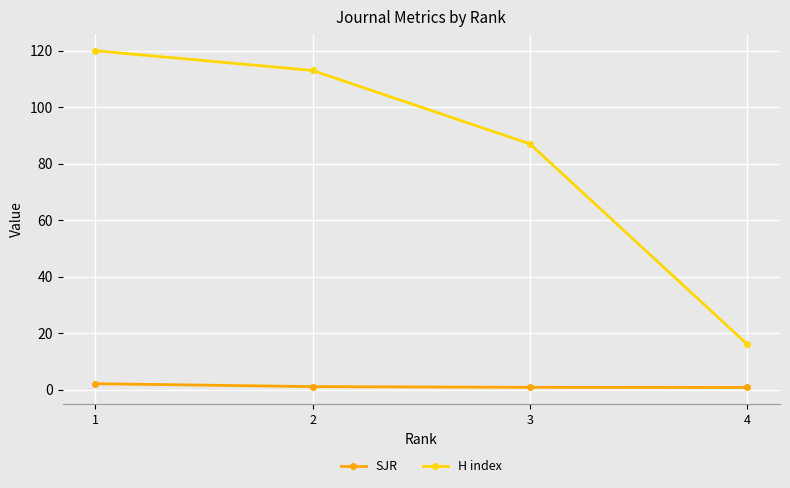

At which category is the sum across all series the highest?

1